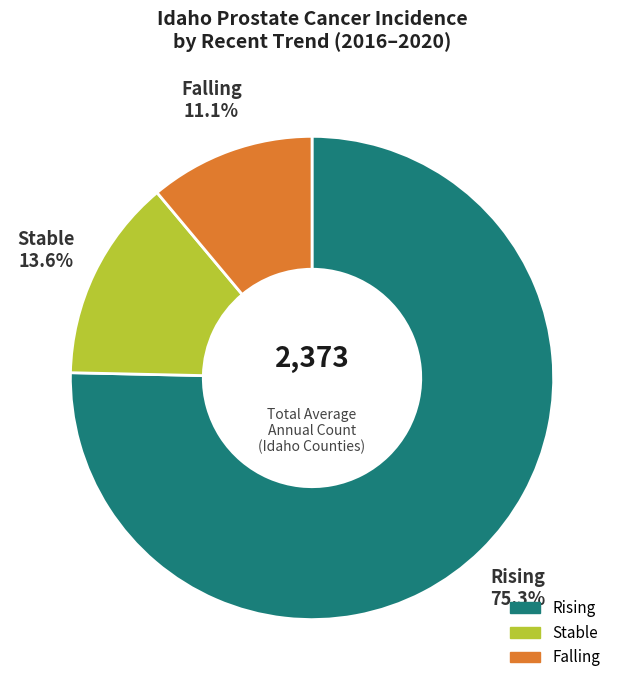

To the nearest percent, what is the average slice percentage?

33%